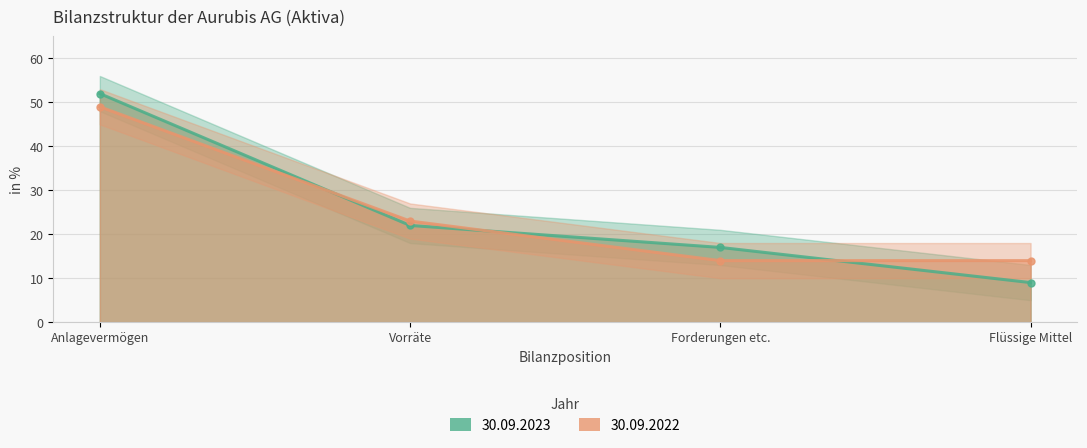

What position from the left is Forderungen etc.?

3